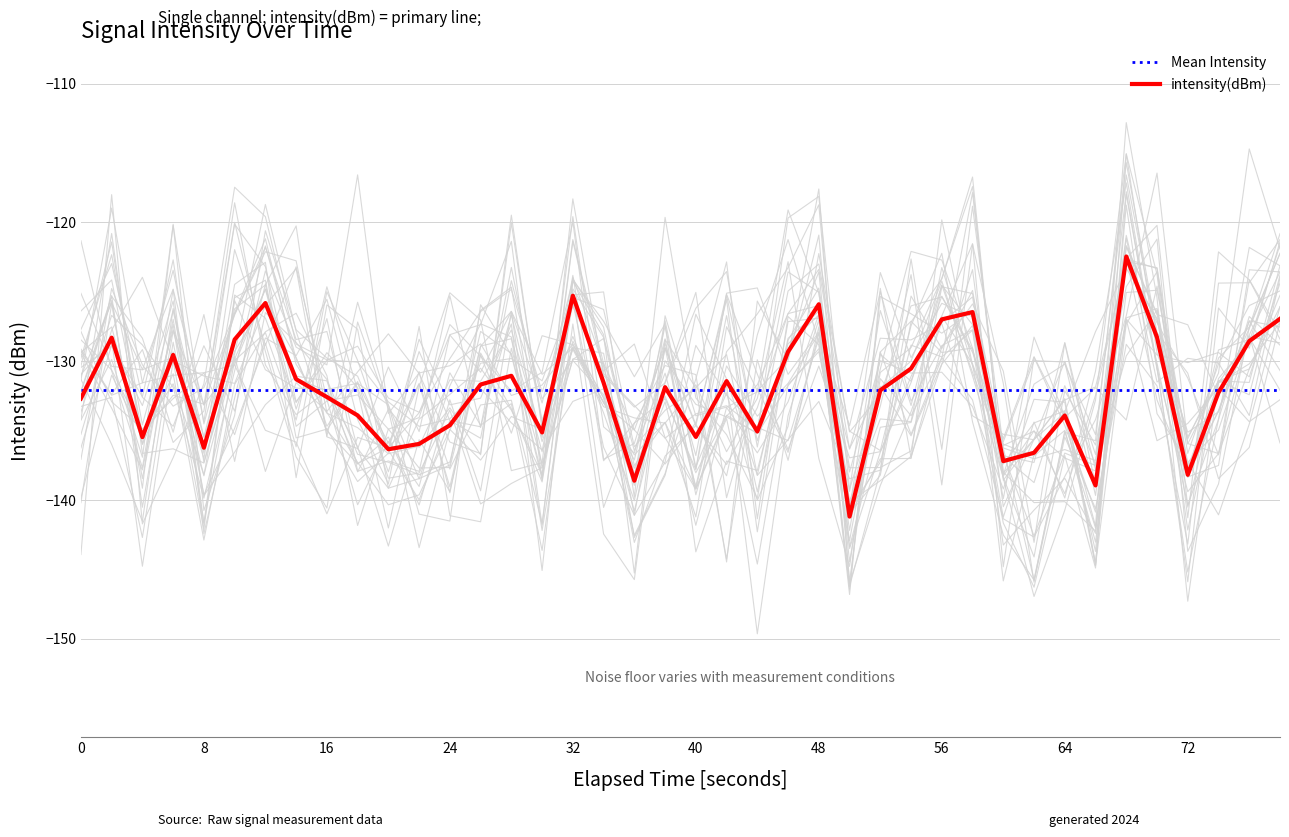

True or false: intensity(dBm) has a value of -237.6 at 0.

False